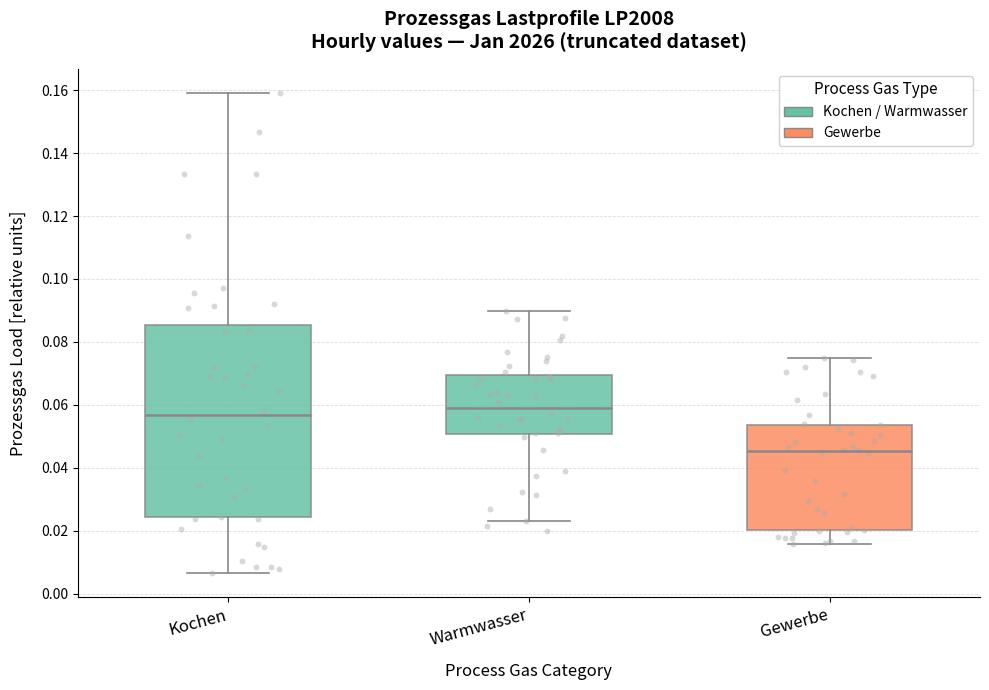

Reading left to right, read every box against the y-axis: the position of its median line, the range the box covers, and the ends of its whiskers. The values are not printed on the chart, so give them approximately, as read against the axis.

Kochen: median 0.056, box 0.024 to 0.086, whiskers 0.006 to 0.160
Warmwasser: median 0.058, box 0.050 to 0.070, whiskers 0.024 to 0.090
Gewerbe: median 0.046, box 0.020 to 0.054, whiskers 0.016 to 0.074